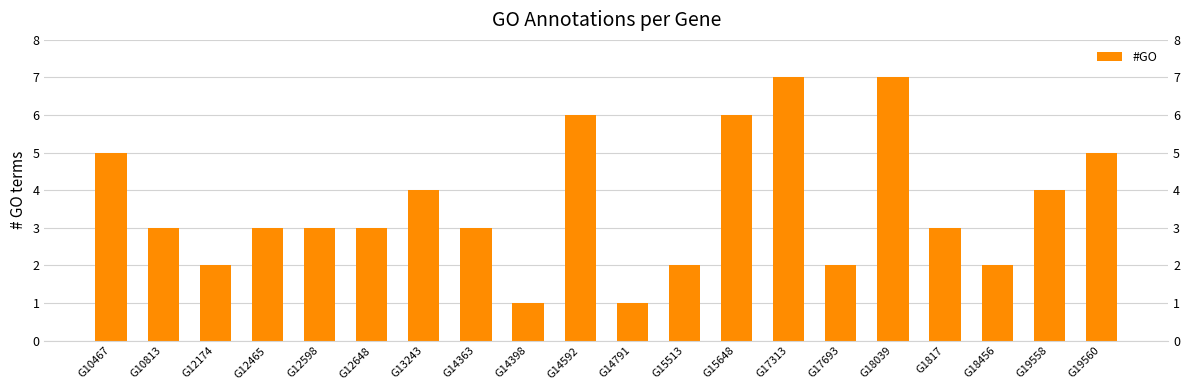

Rank the categories by value from lowest to highest.

G14398, G14791, G12174, G15513, G17693, G18456, G10813, G12465, G12598, G12648, G14363, G1817, G13243, G19558, G10467, G19560, G14592, G15648, G17313, G18039